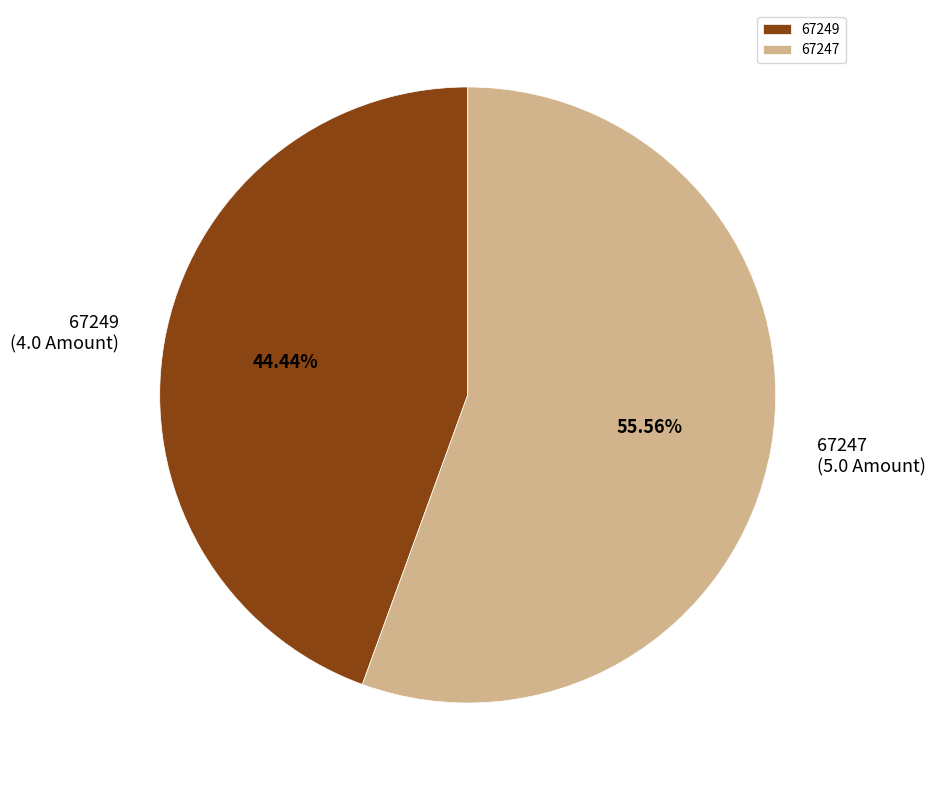

Rank the categories by value from highest to lowest.

67247, 67249